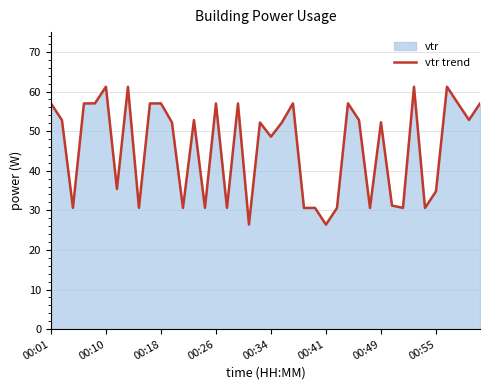

What is the average value?

45.8